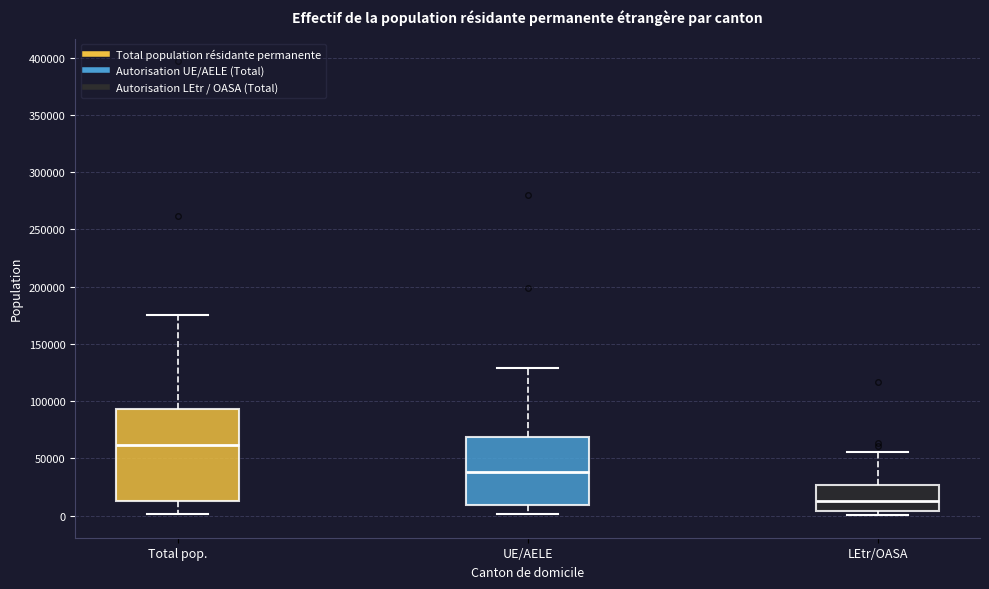

Which box is the tallest, from its lower edge to its upper edge?

Total pop.